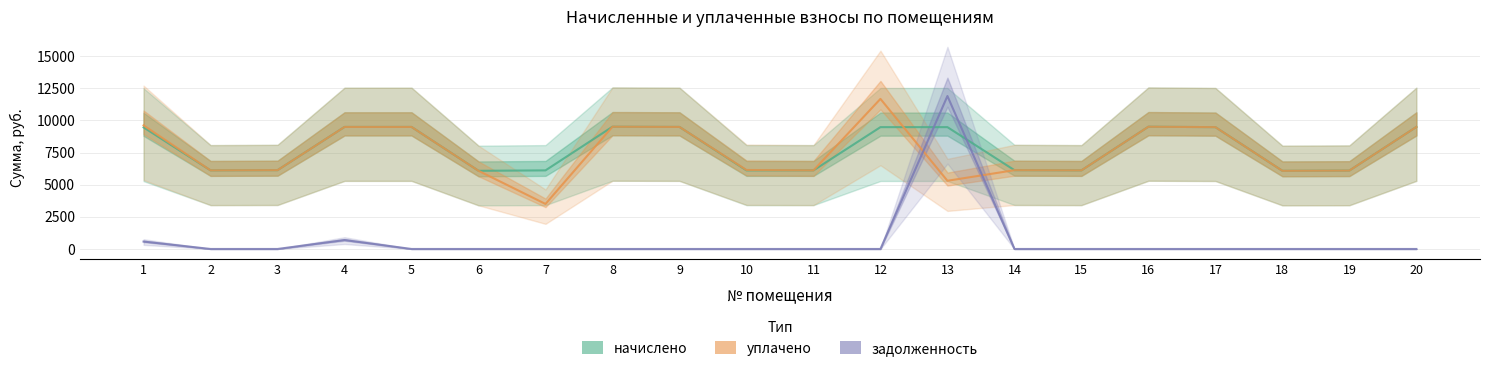

How many data points does each series have?

20